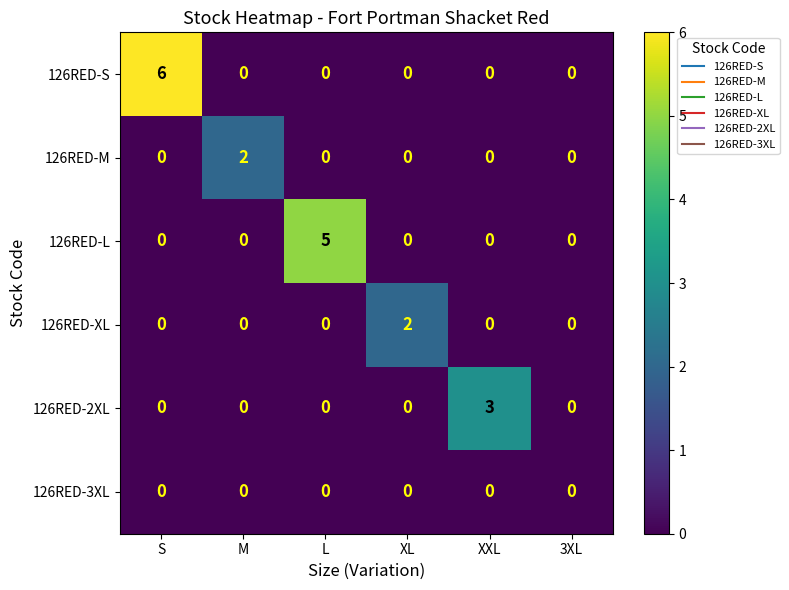

What is the difference between the maximum and minimum values in the 126RED-2XL series?

3